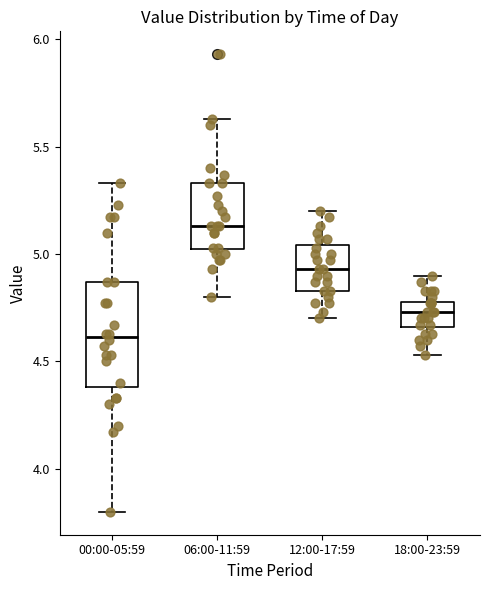

Which box is the tallest, from its lower edge to its upper edge?

00:00-05:59